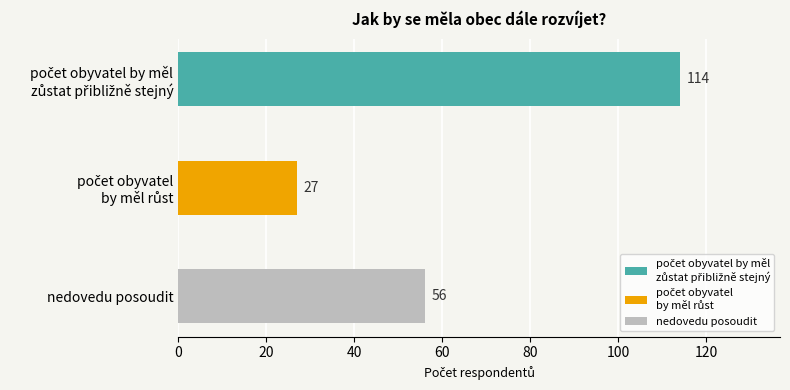

What is the label of the 3rd bar from the right?

počet obyvatel by měl
zůstat přibližně stejný